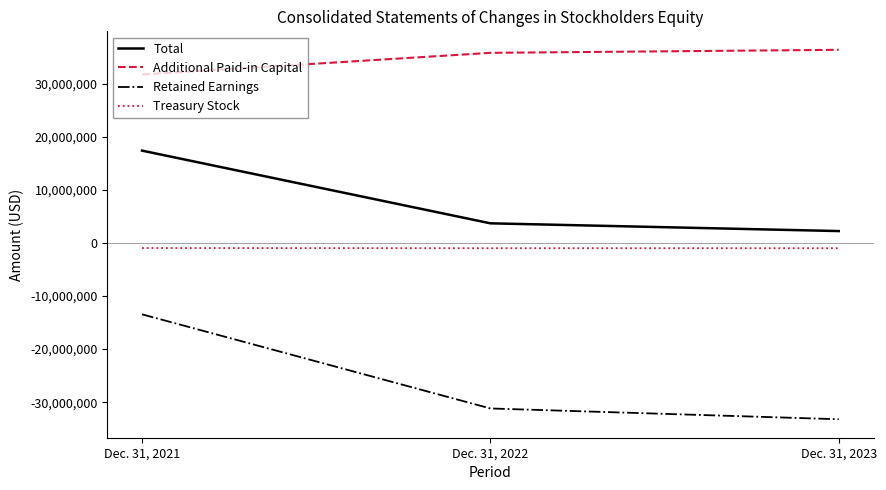

Between Dec. 31, 2021 and Dec. 31, 2022, which series saw the biggest shift?

Retained Earnings